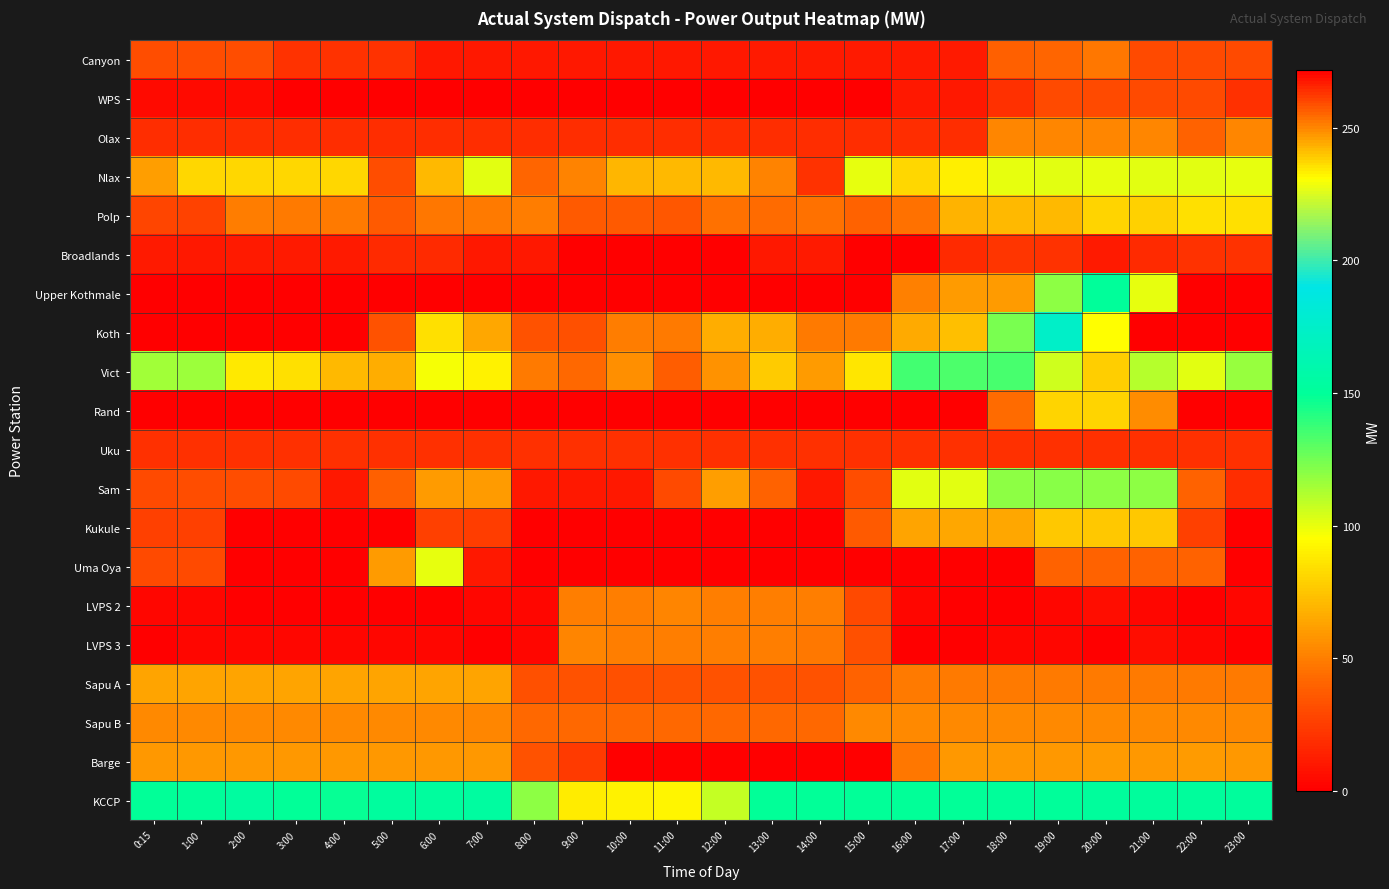

Reading right to left, extract all data points from this chart.

Canyon: 23:00=30	22:00=30	21:00=30	20:00=47	19:00=41	18:00=39	17:00=11	16:00=11	15:00=11	14:00=11	13:00=11	12:00=10	11:00=10	10:00=10	9:00=10	8:00=10	7:00=10	6:00=10	5:00=21	4:00=21	3:00=21	2:00=31	1:00=31	0:15=31
WPS: 23:00=20	22:00=30	21:00=30	20:00=30	19:00=30	18:00=20	17:00=10	16:00=10	15:00=0	14:00=0	13:00=0	12:00=0	11:00=0	10:00=0	9:00=0	8:00=0	7:00=0	6:00=0	5:00=0	4:00=0	3:00=0	2:00=5	1:00=5	0:15=5
Olax: 23:00=53	22:00=40	21:00=53	20:00=53	19:00=53	18:00=53	17:00=19	16:00=19	15:00=19	14:00=19	13:00=19	12:00=19	11:00=19	10:00=19	9:00=19	8:00=19	7:00=19	6:00=19	5:00=19	4:00=19	3:00=19	2:00=19	1:00=19	0:15=19
Nlax: 23:00=100	22:00=101	21:00=101	20:00=100	19:00=101	18:00=100	17:00=90	16:00=81	15:00=100	14:00=21	13:00=51	12:00=71	11:00=71	10:00=70	9:00=51	8:00=41	7:00=101	6:00=71	5:00=31	4:00=81	3:00=81	2:00=81	1:00=81	0:15=61
Polp: 23:00=84	22:00=84	21:00=79	20:00=80	19:00=71	18:00=71	17:00=69	16:00=45	15:00=40	14:00=45	13:00=43	12:00=45	11:00=36	10:00=37	9:00=37	8:00=49	7:00=48	6:00=47	5:00=37	4:00=48	3:00=48	2:00=49	1:00=27	0:15=28
Broadlands: 23:00=21	22:00=21	21:00=18	20:00=11	19:00=21	18:00=22	17:00=17	16:00=0	15:00=0	14:00=11	13:00=10	12:00=0	11:00=0	10:00=0	9:00=0	8:00=10	7:00=10	6:00=17	5:00=17	4:00=11	3:00=11	2:00=11	1:00=10	0:15=11
Upper Kothmale: 23:00=0	22:00=0	21:00=100	20:00=150	19:00=120	18:00=60	17:00=60	16:00=50	15:00=0	14:00=0	13:00=0	12:00=0	11:00=0	10:00=0	9:00=0	8:00=0	7:00=0	6:00=0	5:00=0	4:00=0	3:00=0	2:00=0	1:00=0	0:15=0
Koth: 23:00=0	22:00=0	21:00=0	20:00=95	19:00=175	18:00=124	17:00=73	16:00=65	15:00=48	14:00=48	13:00=66	12:00=66	11:00=48	10:00=49	9:00=32	8:00=33	7:00=64	6:00=84	5:00=33	4:00=0	3:00=0	2:00=0	1:00=0	0:15=0
Vict: 23:00=117	22:00=101	21:00=111	20:00=78	19:00=106	18:00=134	17:00=133	16:00=135	15:00=87	14:00=60	13:00=77	12:00=57	11:00=38	10:00=56	9:00=42	8:00=48	7:00=91	6:00=97	5:00=66	4:00=71	3:00=84	2:00=88	1:00=116	0:15=115
Rand: 23:00=0	22:00=0	21:00=55	20:00=80	19:00=80	18:00=43	17:00=0	16:00=0	15:00=0	14:00=0	13:00=0	12:00=0	11:00=0	10:00=0	9:00=0	8:00=0	7:00=0	6:00=0	5:00=0	4:00=0	3:00=0	2:00=0	1:00=0	0:15=0
Uku: 23:00=20	22:00=20	21:00=20	20:00=20	19:00=20	18:00=20	17:00=20	16:00=20	15:00=20	14:00=20	13:00=20	12:00=20	11:00=20	10:00=20	9:00=20	8:00=20	7:00=20	6:00=20	5:00=20	4:00=20	3:00=20	2:00=20	1:00=20	0:15=20
Sam: 23:00=19	22:00=40	21:00=120	20:00=120	19:00=121	18:00=120	17:00=101	16:00=101	15:00=31	14:00=10	13:00=40	12:00=61	11:00=30	10:00=10	9:00=10	8:00=10	7:00=60	6:00=60	5:00=39	4:00=10	3:00=30	2:00=31	1:00=31	0:15=30
Kukule: 23:00=0	22:00=26	21:00=76	20:00=76	19:00=76	18:00=64	17:00=64	16:00=63	15:00=37	14:00=0	13:00=0	12:00=0	11:00=0	10:00=0	9:00=0	8:00=0	7:00=25	6:00=26	5:00=0	4:00=0	3:00=0	2:00=0	1:00=26	0:15=26
Uma Oya: 23:00=0	22:00=40	21:00=40	20:00=40	19:00=40	18:00=0	17:00=0	16:00=0	15:00=0	14:00=0	13:00=0	12:00=0	11:00=0	10:00=0	9:00=0	8:00=0	7:00=10	6:00=100	5:00=60	4:00=0	3:00=0	2:00=0	1:00=30	0:15=30
LVPS 2: 23:00=270	22:00=271	21:00=270	20:00=269	19:00=270	18:00=272	17:00=271	16:00=270	15:00=260	14:00=251	13:00=251	12:00=251	11:00=250	10:00=251	9:00=251	8:00=270	7:00=270	6:00=271	5:00=271	4:00=271	3:00=272	2:00=271	1:00=270	0:15=270
LVPS 3: 23:00=271	22:00=270	21:00=269	20:00=271	19:00=270	18:00=270	17:00=272	16:00=271	15:00=259	14:00=252	13:00=251	12:00=251	11:00=251	10:00=251	9:00=250	8:00=270	7:00=271	6:00=270	5:00=270	4:00=270	3:00=270	2:00=270	1:00=270	0:15=271
Sapu A: 23:00=48	22:00=48	21:00=48	20:00=48	19:00=48	18:00=48	17:00=48	16:00=48	15:00=40	14:00=33	13:00=33	12:00=33	11:00=33	10:00=32	9:00=33	8:00=32	7:00=63	6:00=63	5:00=63	4:00=63	3:00=63	2:00=63	1:00=63	0:15=63
Sapu B: 23:00=54	22:00=54	21:00=54	20:00=54	19:00=54	18:00=54	17:00=54	16:00=54	15:00=54	14:00=42	13:00=42	12:00=42	11:00=42	10:00=42	9:00=42	8:00=42	7:00=53	6:00=54	5:00=54	4:00=54	3:00=54	2:00=54	1:00=54	0:15=54
Barge: 23:00=59	22:00=60	21:00=59	20:00=60	19:00=59	18:00=59	17:00=59	16:00=47	15:00=0	14:00=0	13:00=0	12:00=0	11:00=0	10:00=0	9:00=24	8:00=33	7:00=59	6:00=59	5:00=59	4:00=59	3:00=59	2:00=59	1:00=59	0:15=59
KCCP: 23:00=151	22:00=151	21:00=151	20:00=151	19:00=150	18:00=150	17:00=149	16:00=149	15:00=149	14:00=149	13:00=149	12:00=108	11:00=92	10:00=91	9:00=89	8:00=120	7:00=153	6:00=152	5:00=152	4:00=148	3:00=149	2:00=153	1:00=150	0:15=149